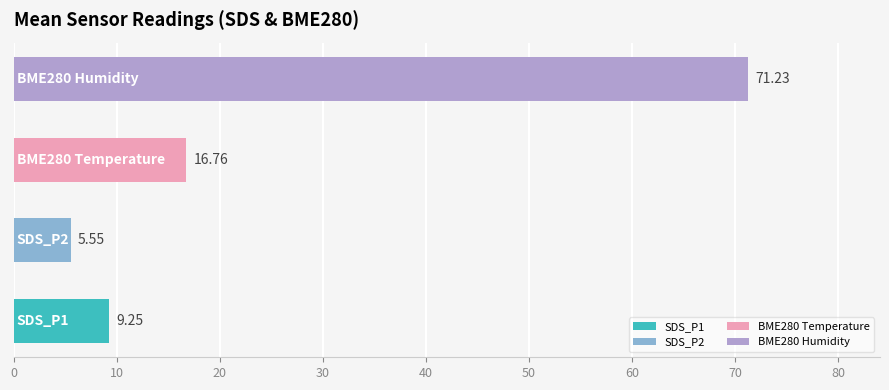

What is the average value?

25.7